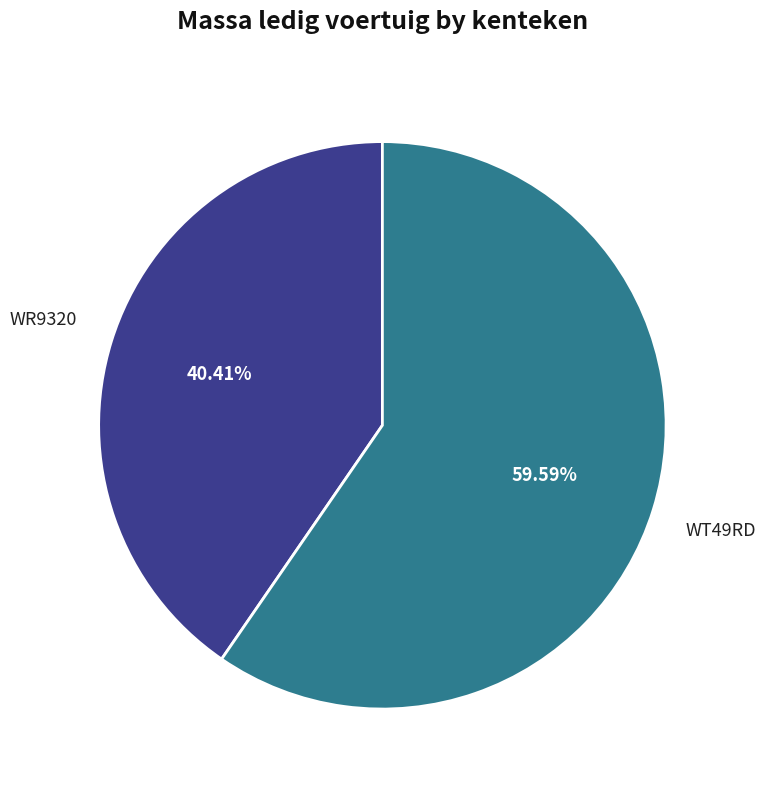

What percentage is NOT represented by WR9320?

59.6%